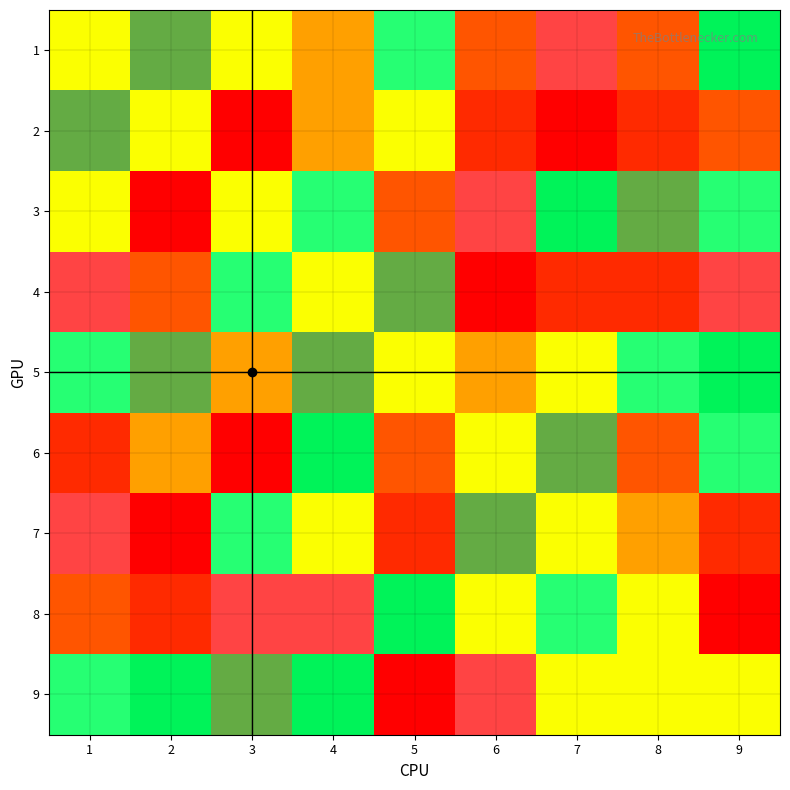

What is the difference between the highest and lowest values at 1?

7